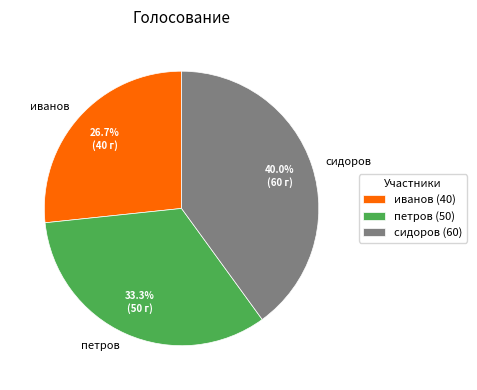

The иванов slice represents 27% of the pie. True or false?

True